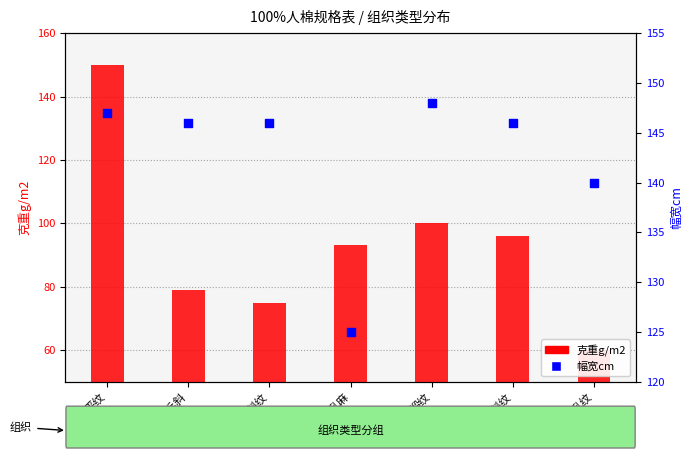

What is the total value across all series at 乱麻?

218